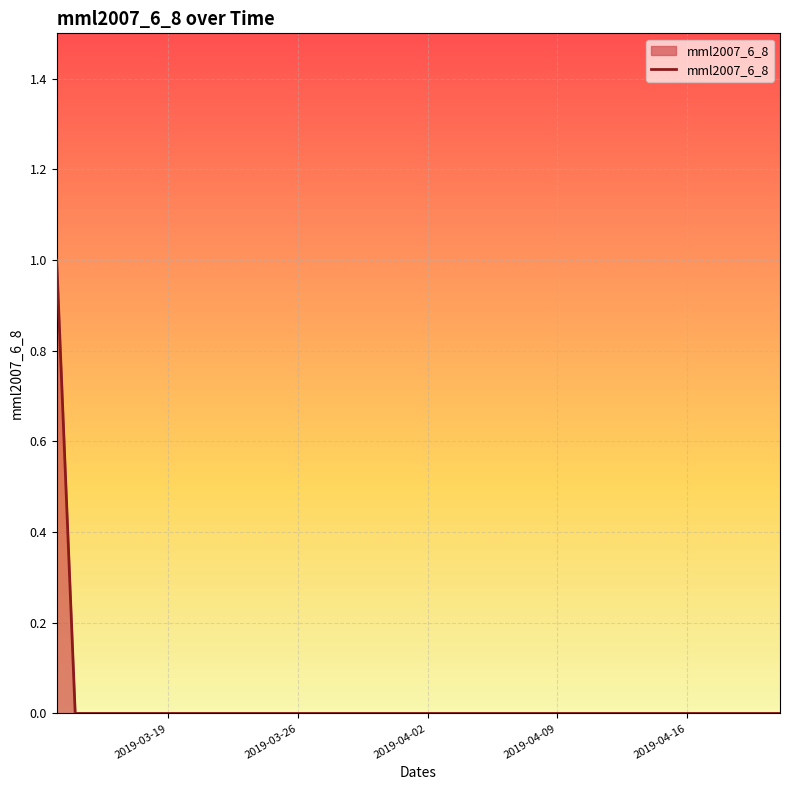

What is the difference between the maximum and minimum values?

1